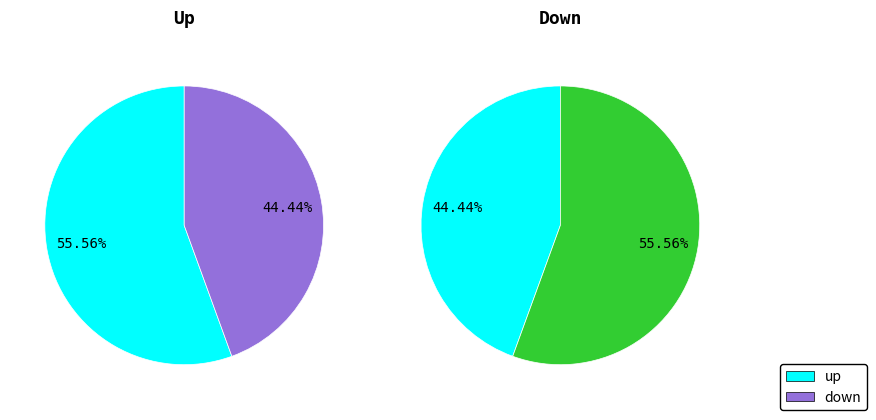

Is it true that down is 44% of the pie?

True